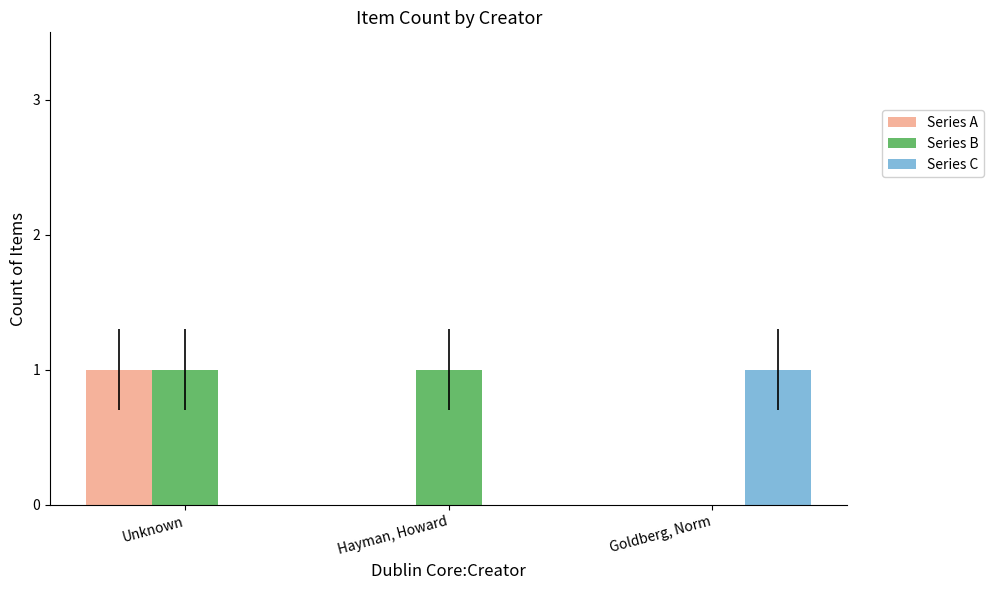

The value of Series B at Hayman, Howard is 0. True or false?

False